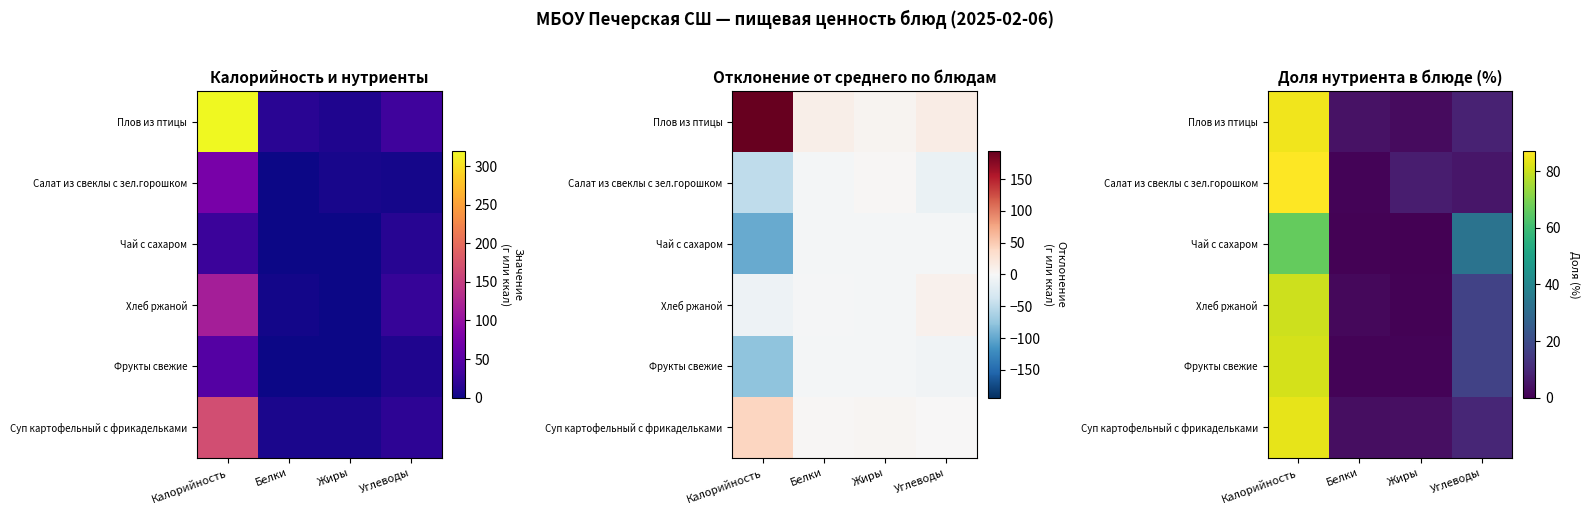

List the series in order of their peak value, highest first.

Салат из свеклы с зел.горошком, Плов из птицы, Суп картофельный с фрикадельками, Фрукты свежие, Хлеб ржаной, Чай с сахаром